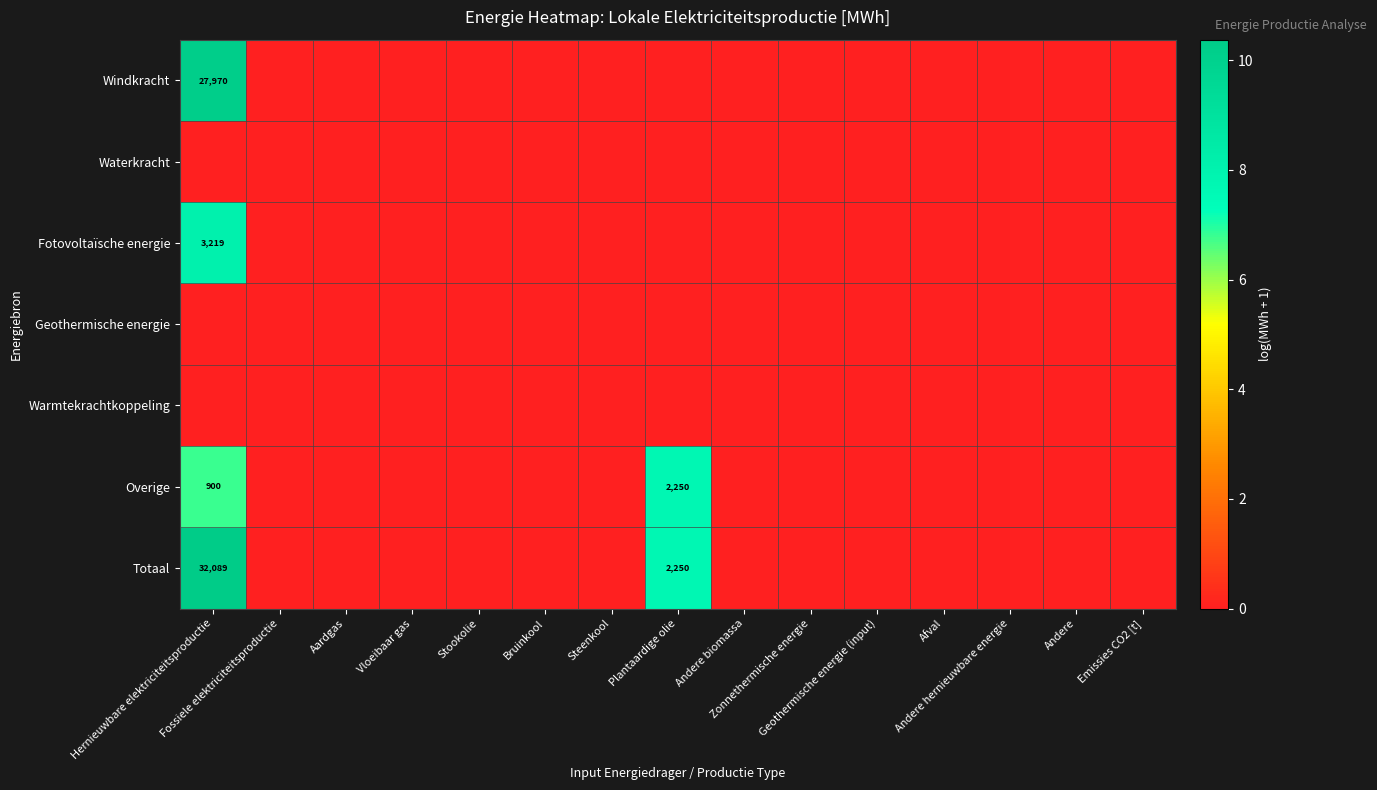

At which category is the sum across all series the highest?

Hernieuwbare elektriciteitsproductie